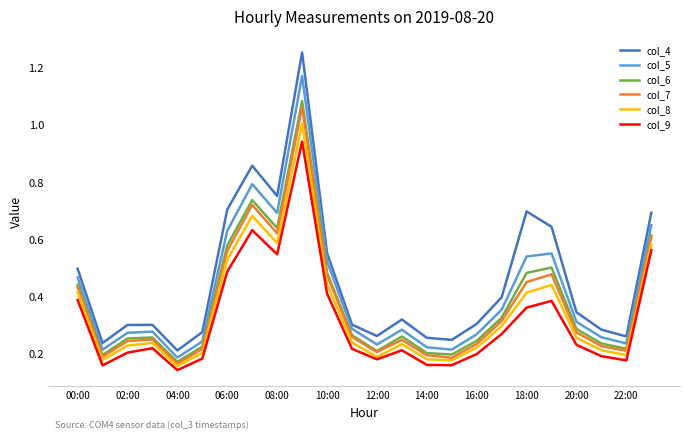

Which series has the widest spread of values?

col_4